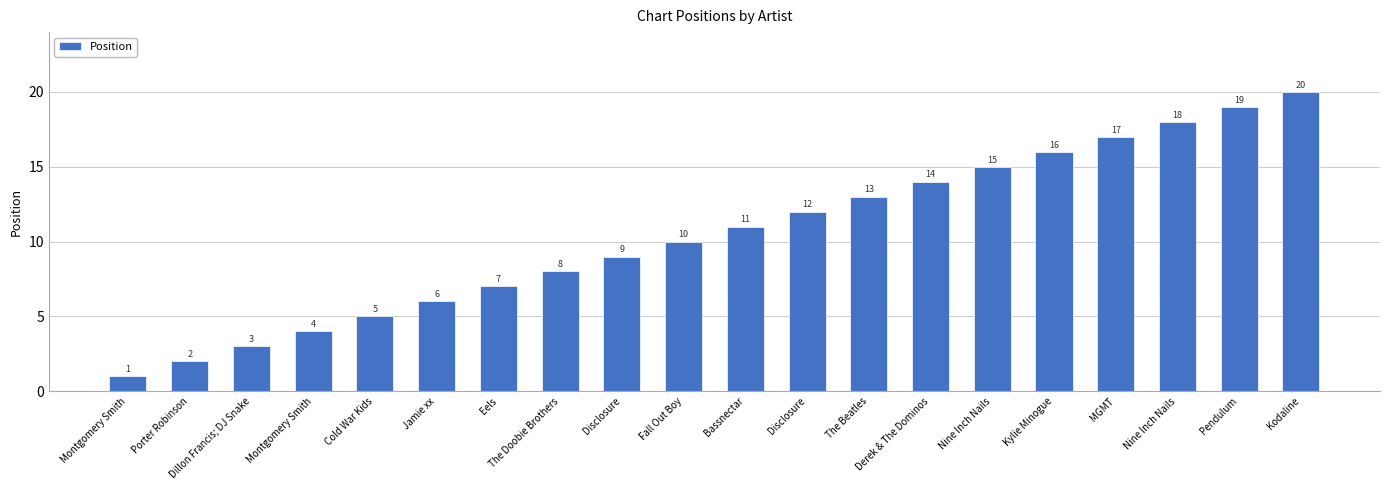

Reading left to right, what are all the values shown in this chart?

1	2	3	4	5	6	7	8	9	10	11	12	13	14	15	16	17	18	19	20